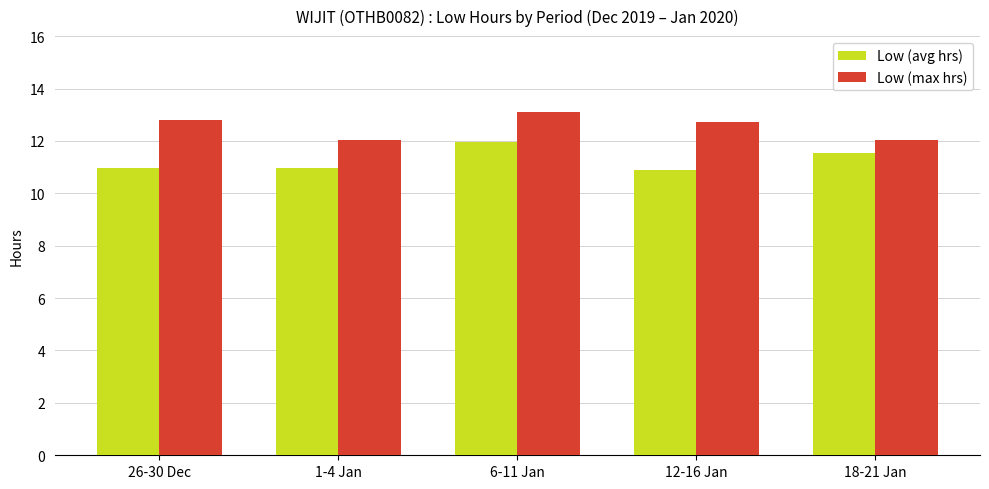

True or false: Low (max hrs) has a value of 13.1 at 6-11 Jan.

True